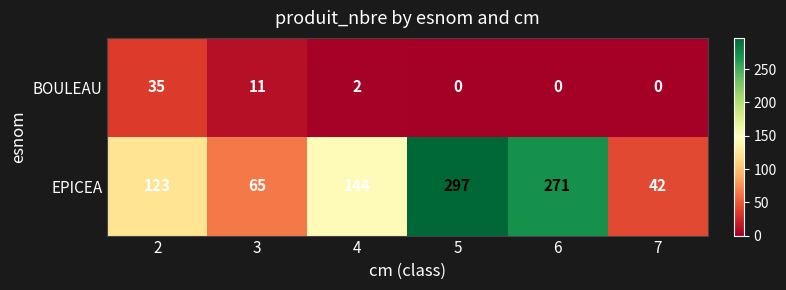

Between 3 and 4, which series saw the biggest shift?

EPICEA